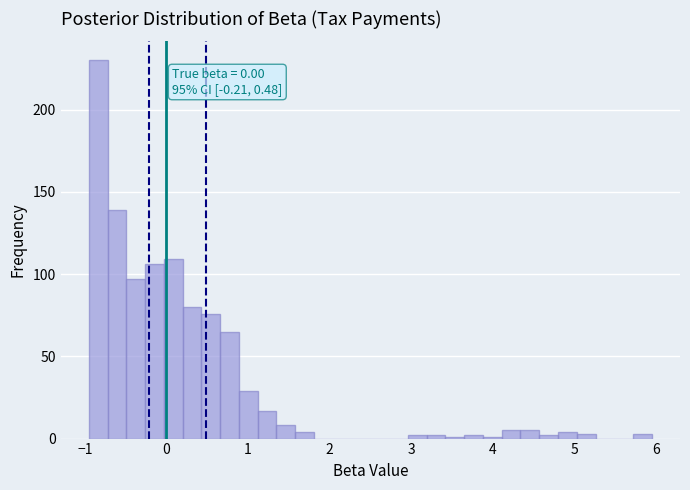

Around what value on the x-axis is the tallest bar? Give the approximate position of its centre, as read against the axis.

-0.8